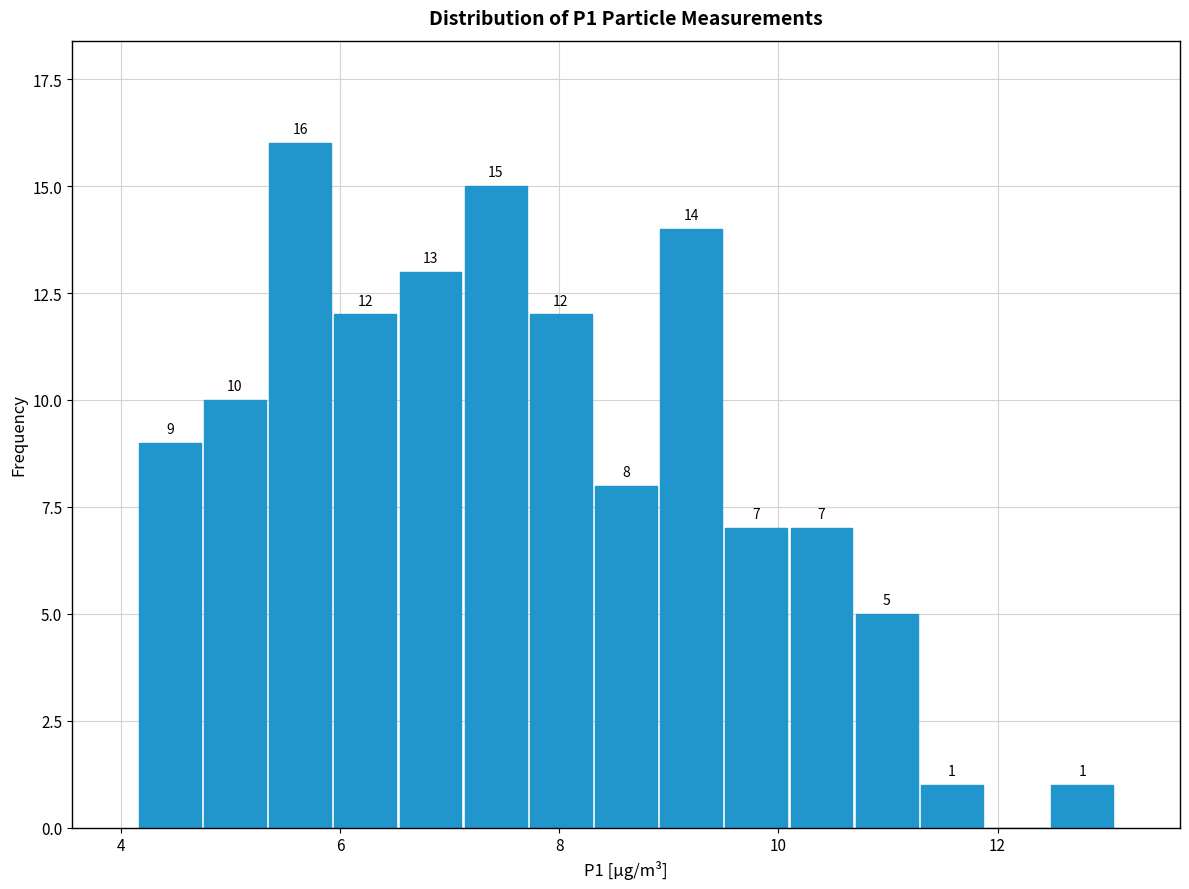

Around what value on the x-axis is the tallest bar? Give the approximate position of its centre, as read against the axis.

5.6